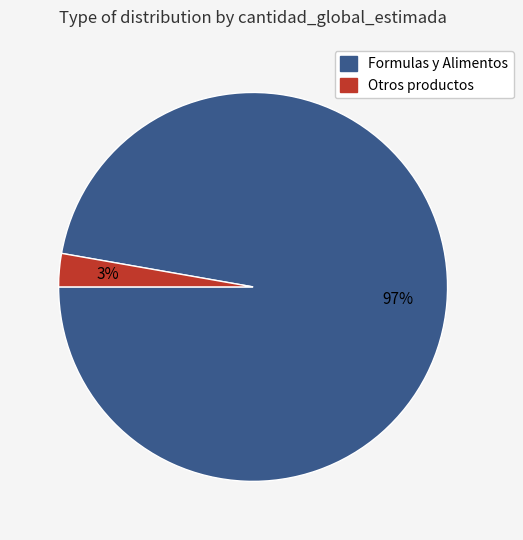

Is there a majority slice in this chart?

Yes